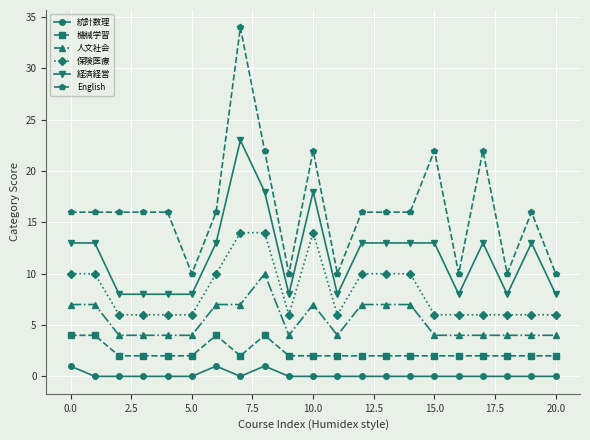

Which series has the largest range (max minus min)?

English